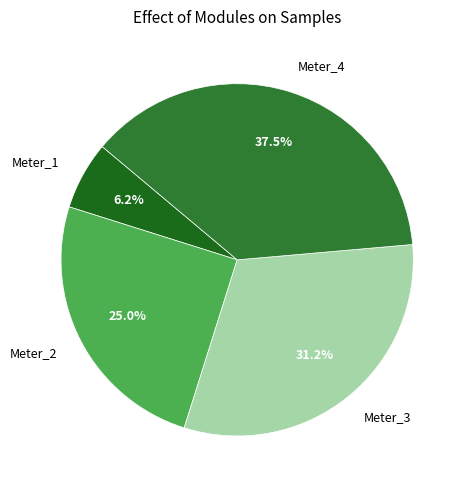

Approximately how many times larger is the value at Meter_2 compared to Meter_3?

0.8